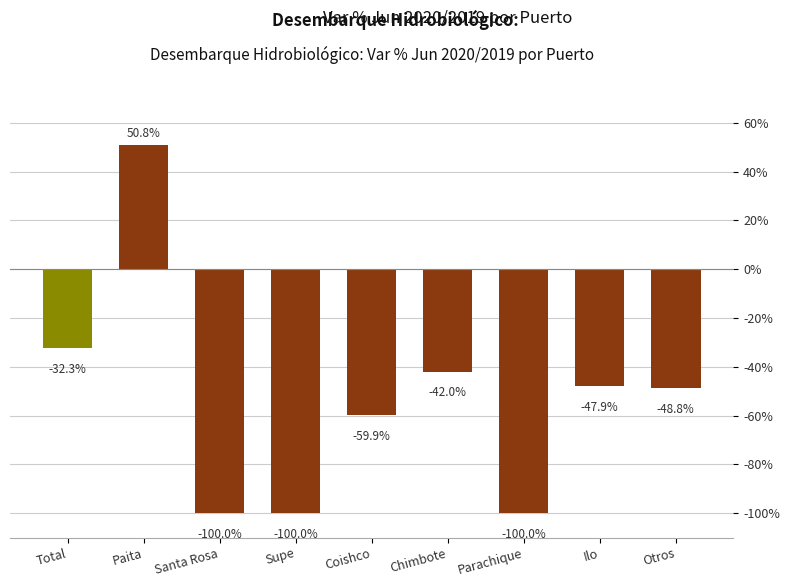

What is the average value?

-56.0